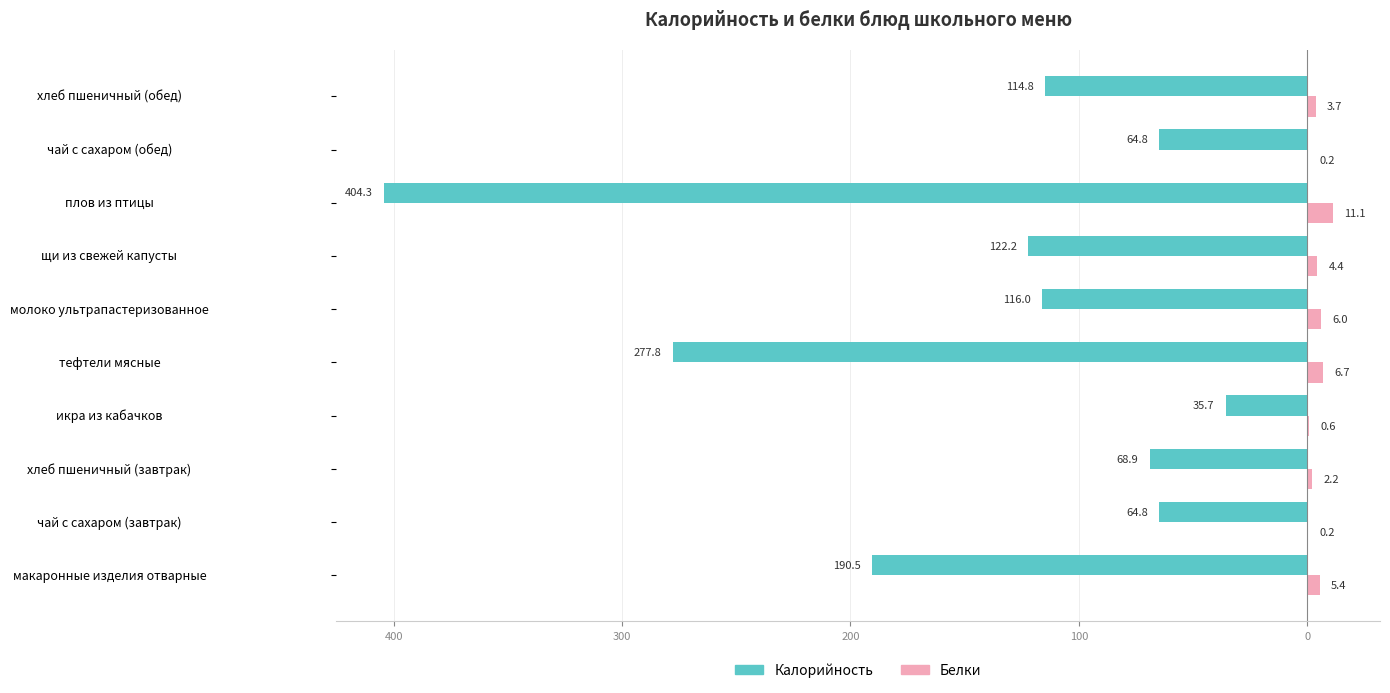

What are all the series names shown in the legend?

Калорийность, Белки